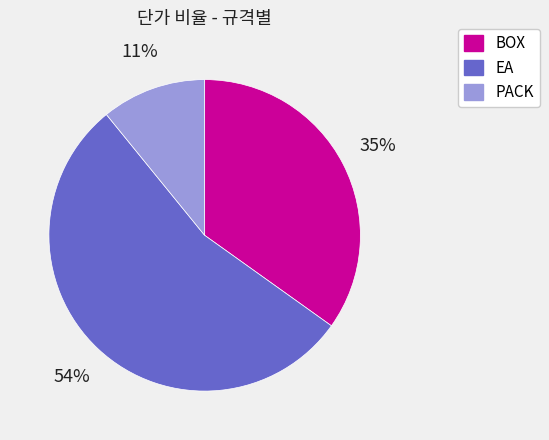

How many slices are in this pie chart?

3